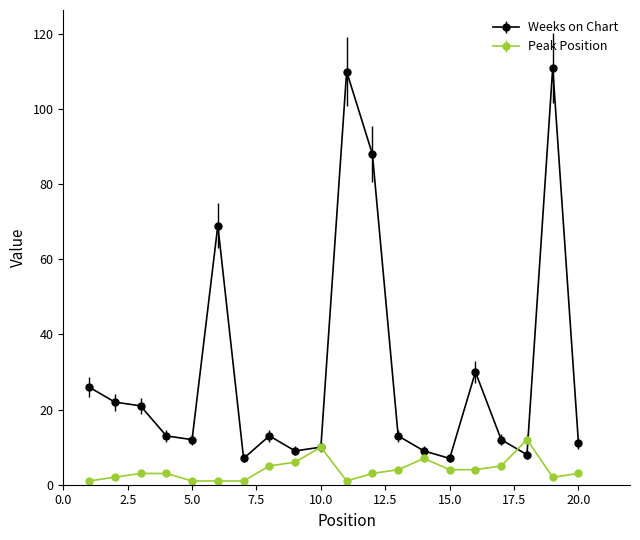

What is the value of the Peak Position point at the 13th from the left?

4